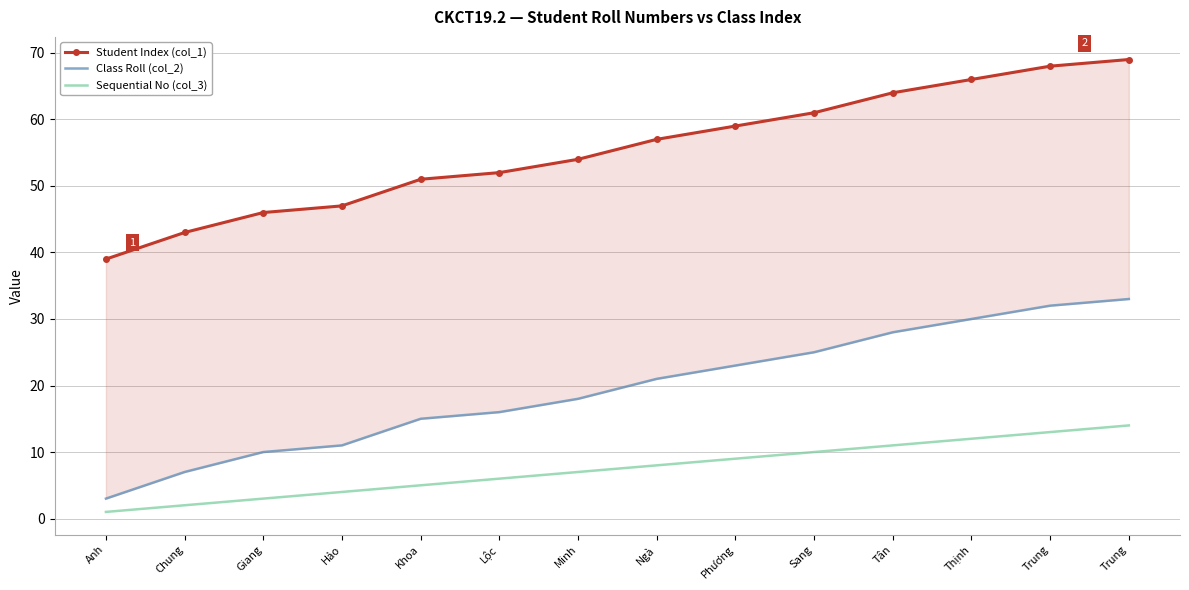

How many distinct data groups are displayed?

3